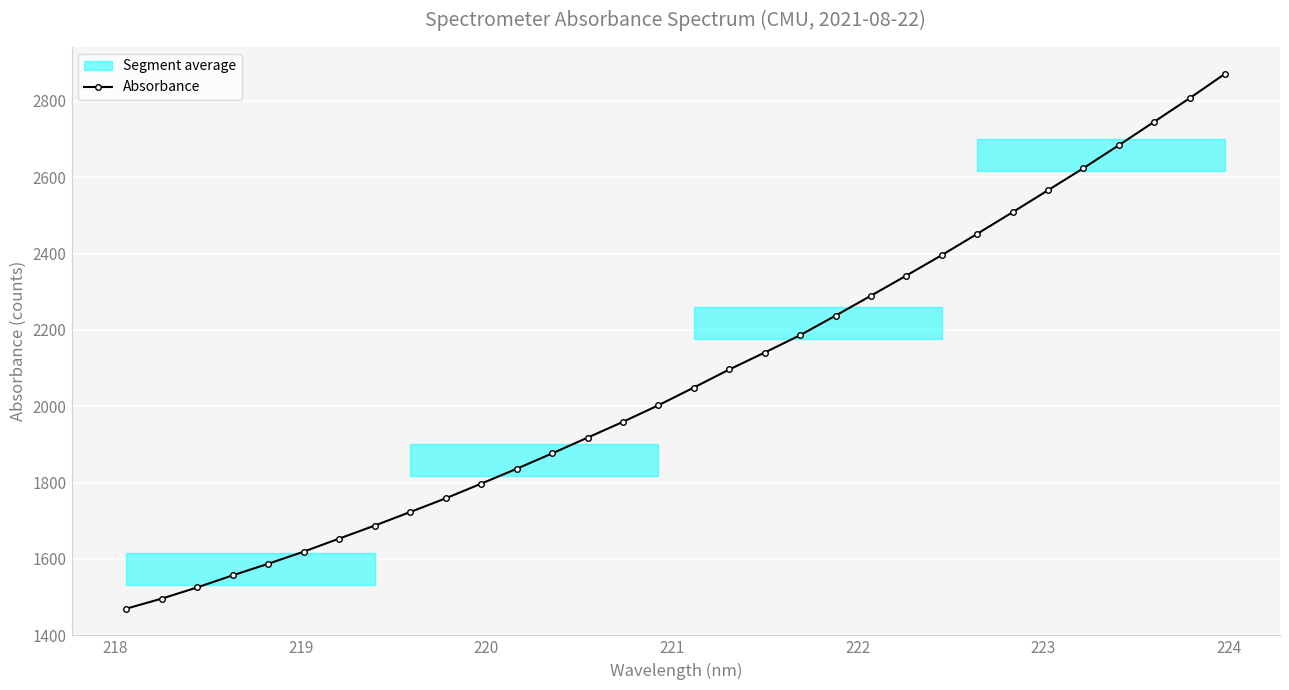

True or false: Absorbance has more than 2 points higher than both neighbors.

False